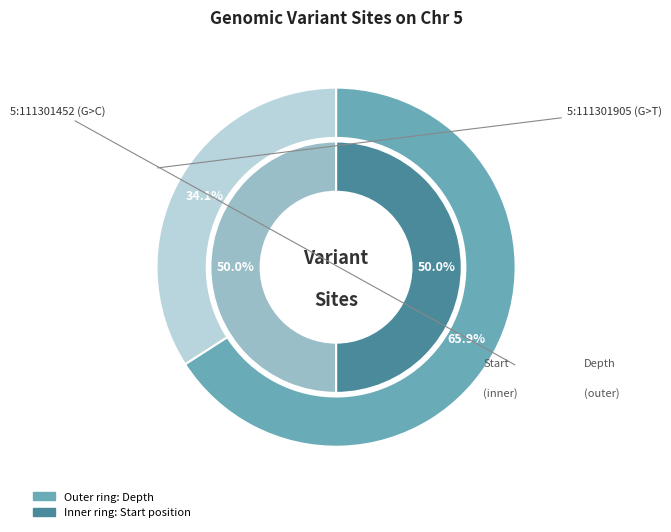

Which category accounts for the majority?

5:111301452 (G>C)